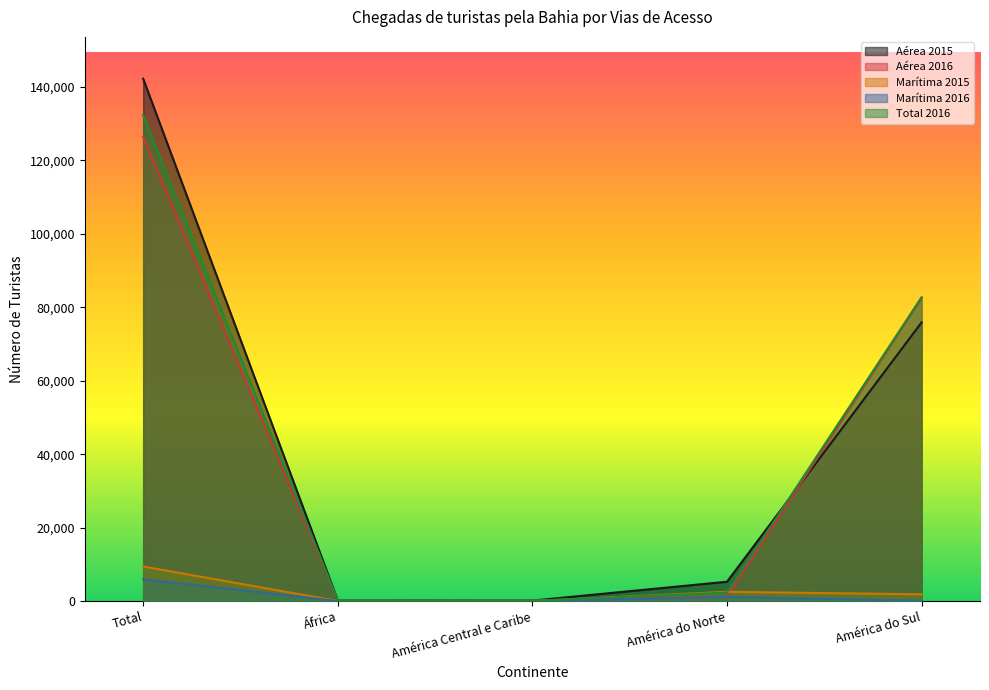

At how many categories does at least one series exceed 79729?

2